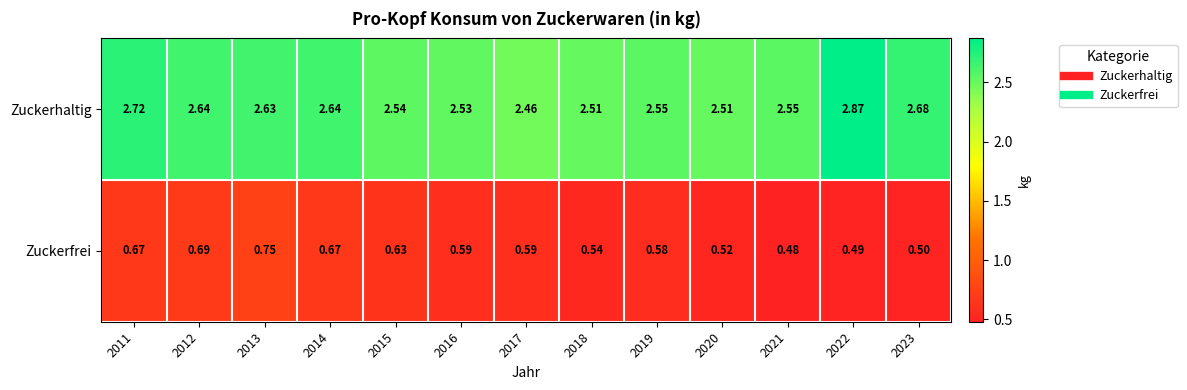

Which series has the largest total across all categories?

Zuckerhaltig